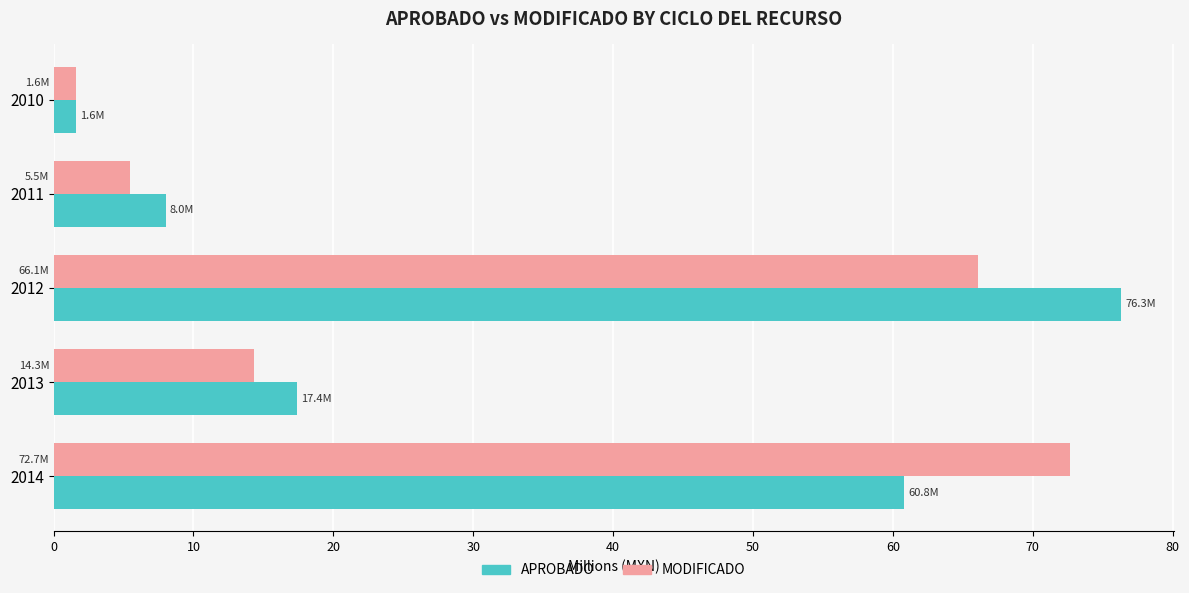

True or false: MODIFICADO has a value of 28.9 at 2012.

False